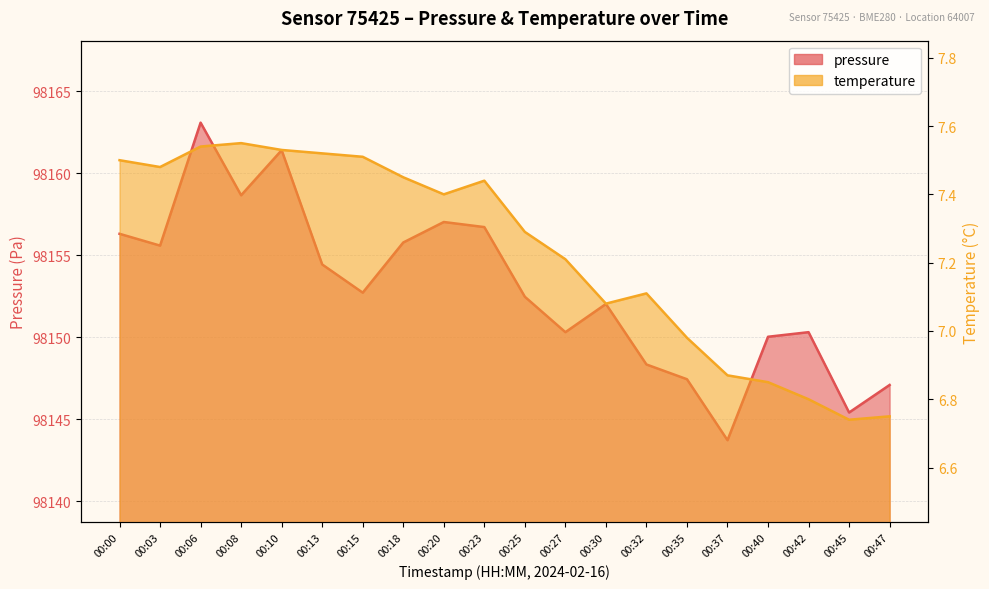

Reading right to left, what are all the values shown in this chart?

pressure: 98147.1	98145.4	98150.3	98150.0	98143.7	98147.4	98148.3	98152.0	98150.3	98152.5	98156.7	98157.0	98155.8	98152.7	98154.4	98161.4	98158.7	98163.1	98155.6	98156.3
temperature: 6.8	6.7	6.8	6.8	6.9	7.0	7.1	7.1	7.2	7.3	7.4	7.4	7.5	7.5	7.5	7.5	7.5	7.5	7.5	7.5